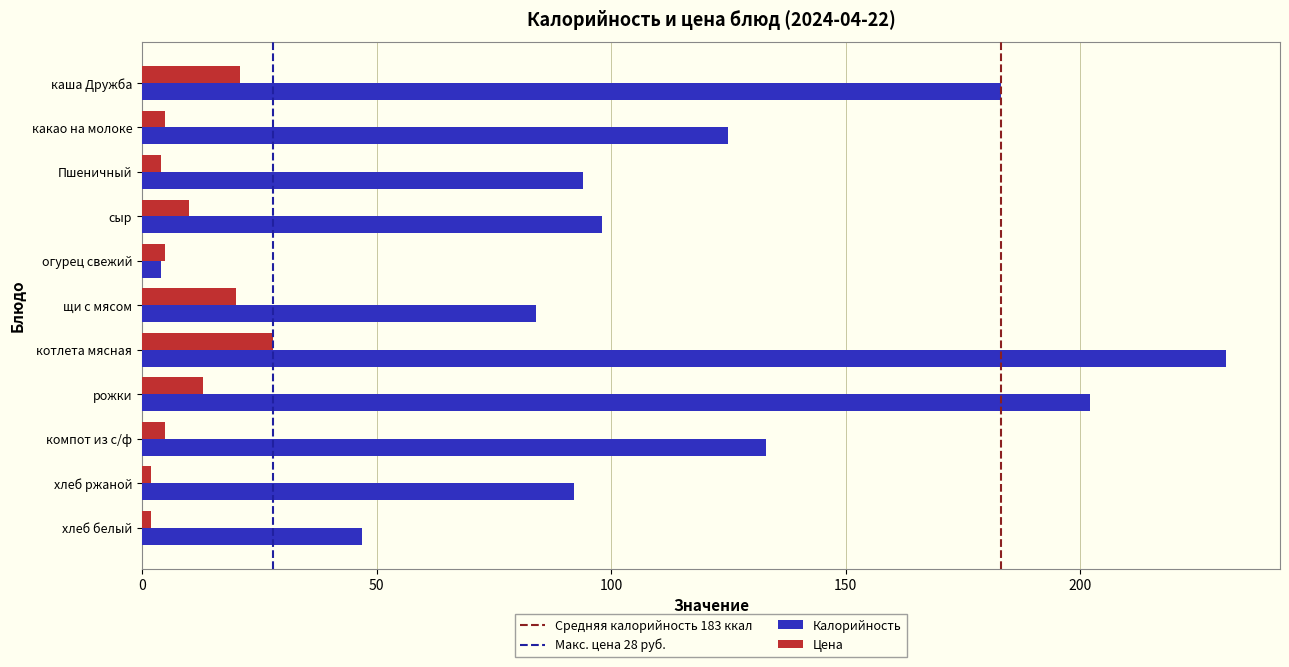

What is the lowest value of the Цена series?

2